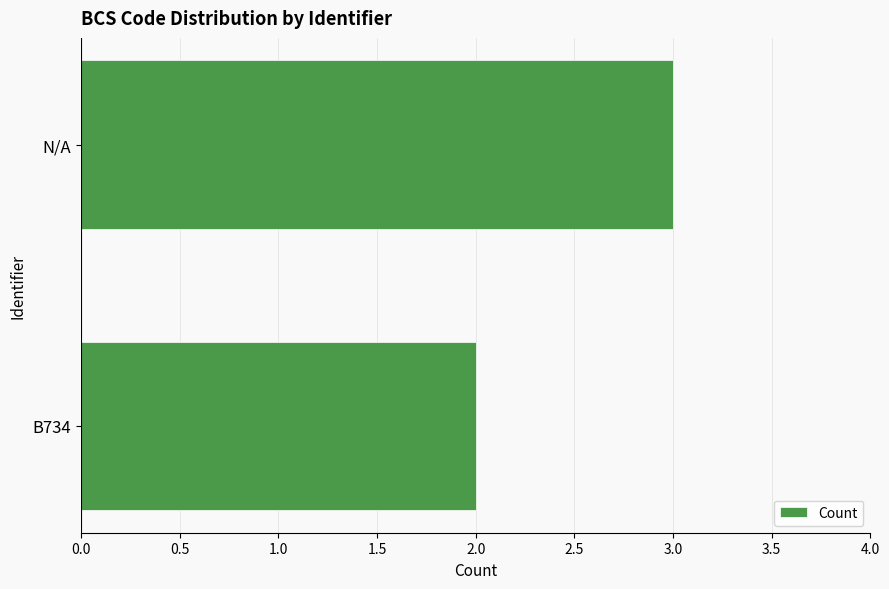

What is the smallest value displayed?

2